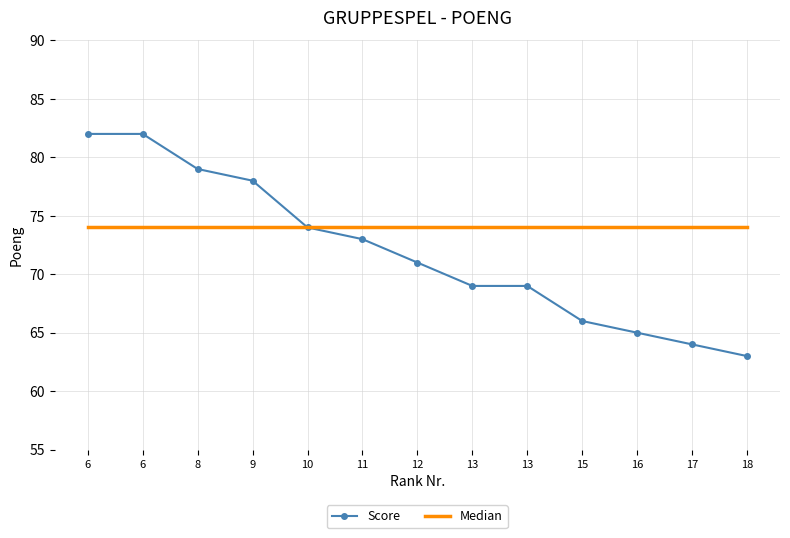

What is the value of the Score point at the 11th from the left?

65